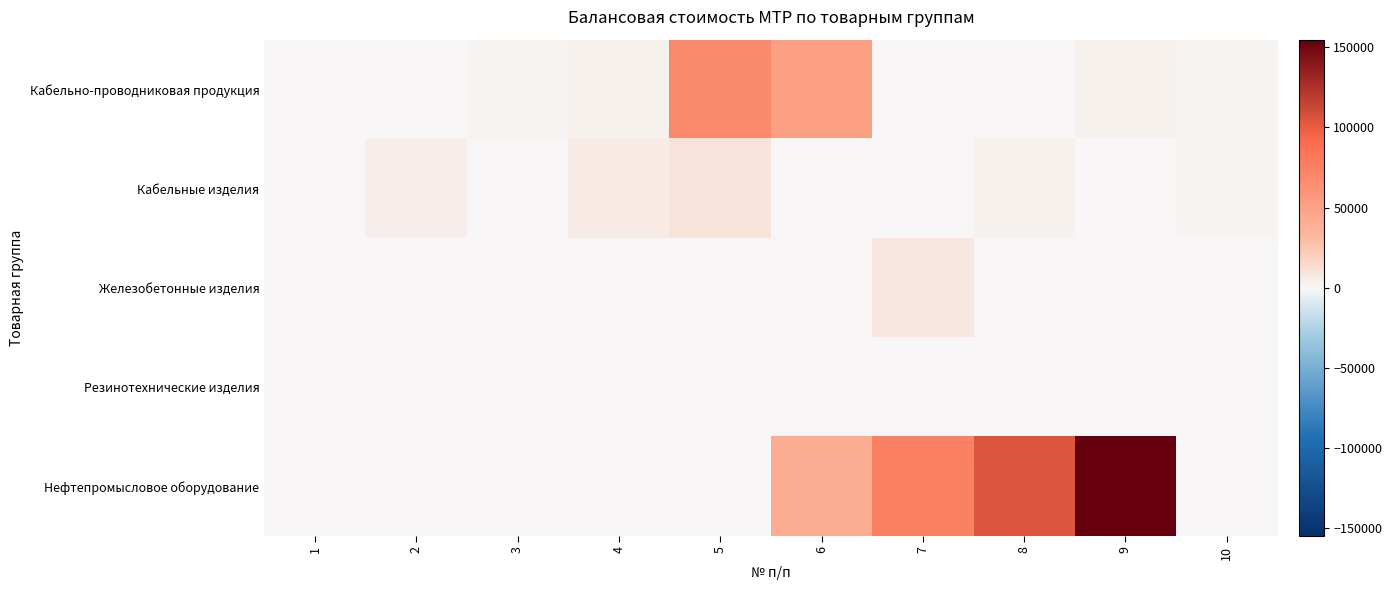

Reading right to left, transcribe all the data shown in this chart.

Кабельно-проводниковая продукция: 10=1221.1	9=2835.0	8=0.0	7=0.0	6=51062.2	5=68535.0	4=2942.8	3=1261.4	2=0.0	1=27.6
Кабельные изделия: 10=1933.7	9=432.1	8=2954.1	7=474.0	6=413.5	5=10047.2	4=6167.1	3=469.2	2=4428.0	1=0.0
Железобетонные изделия: 10=0.0	9=0.0	8=0.0	7=7640.7	6=0.0	5=0.0	4=0.0	3=0.0	2=0.0	1=0.0
Резинотехнические изделия: 10=0.0	9=0.0	8=133.1	7=0.0	6=0.0	5=0.0	4=0.0	3=0.0	2=0.0	1=0.0
Нефтепромысловое оборудование: 10=0.0	9=154721.0	8=104792.6	7=73735.2	6=41498.6	5=0.0	4=0.0	3=0.0	2=0.0	1=0.0